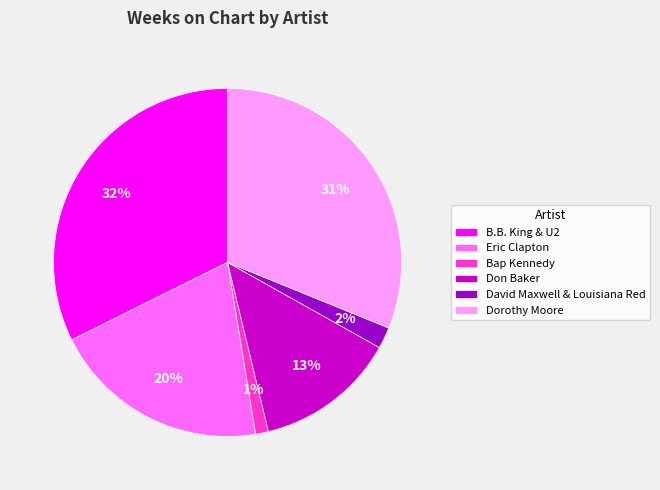

Combined, do David Maxwell & Louisiana Red and Eric Clapton account for over 50%?

No